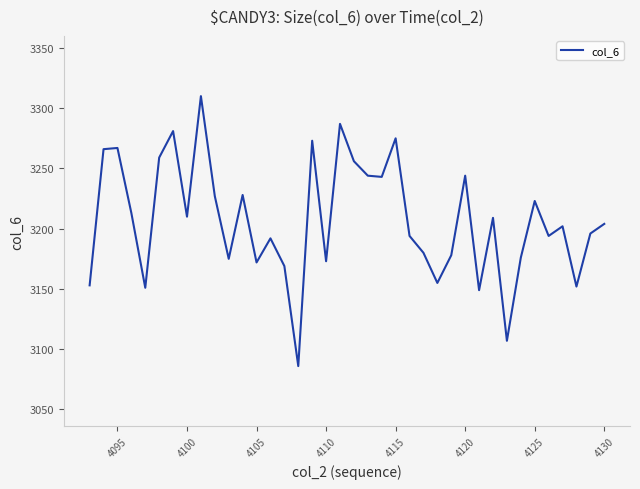

What is the difference between the maximum and minimum values?

224